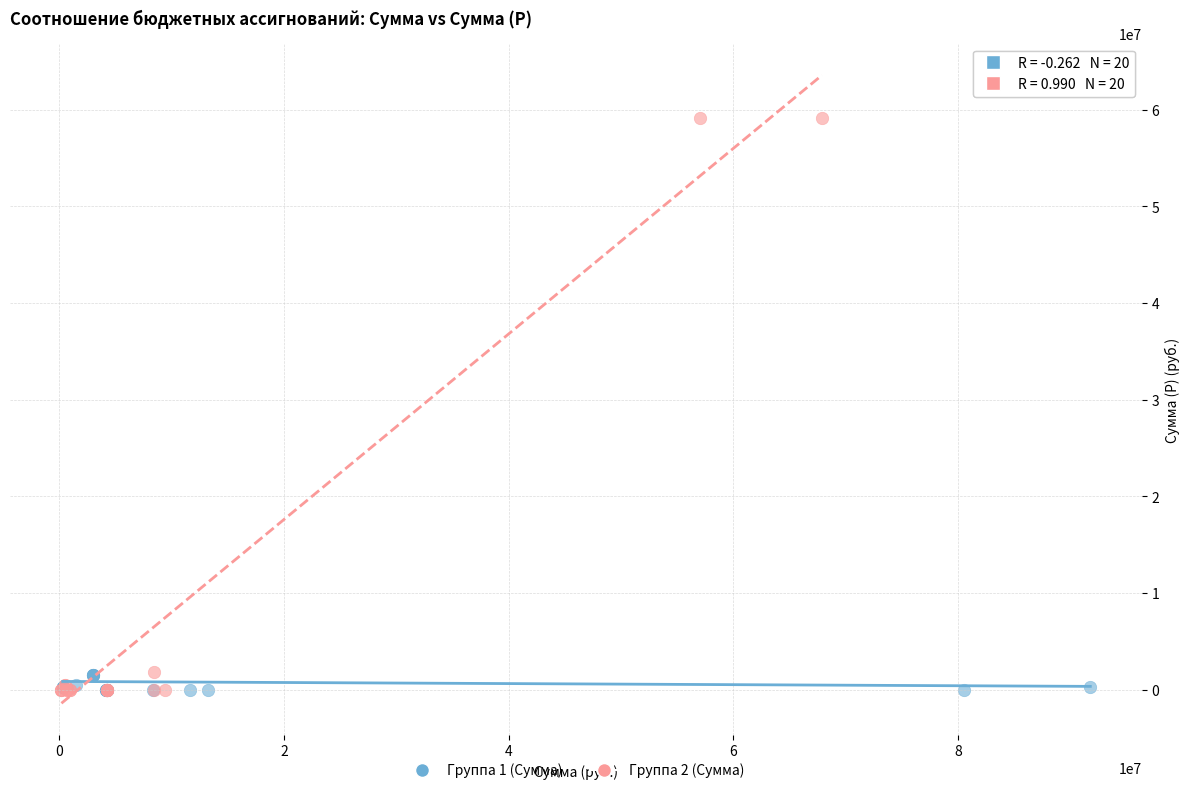

Which series contains the highest Y value?

Группа 2 (Сумма)